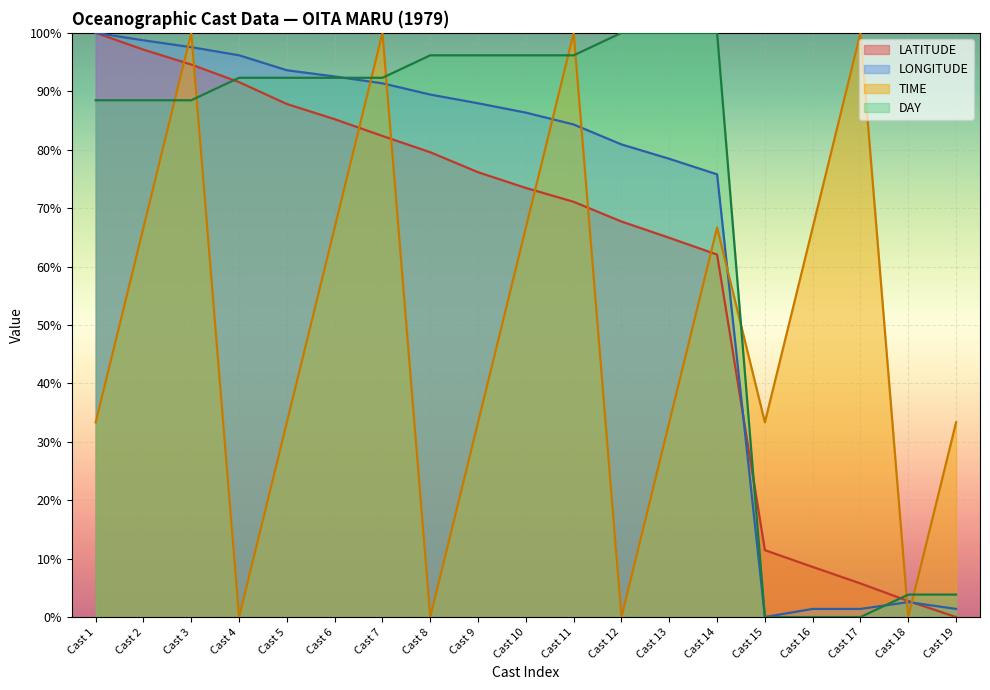

Where is DAY nearest to the value 0?

Cast 15